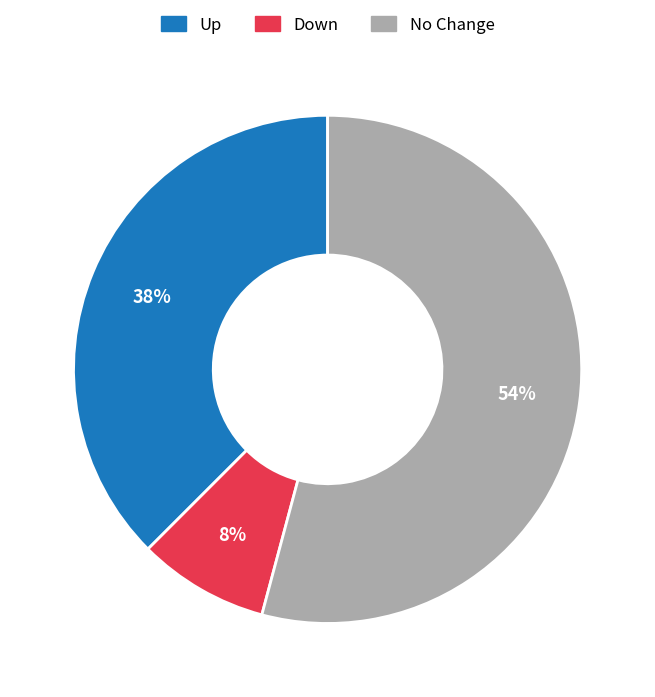

Is there any slice that represents more than half of the pie?

Yes